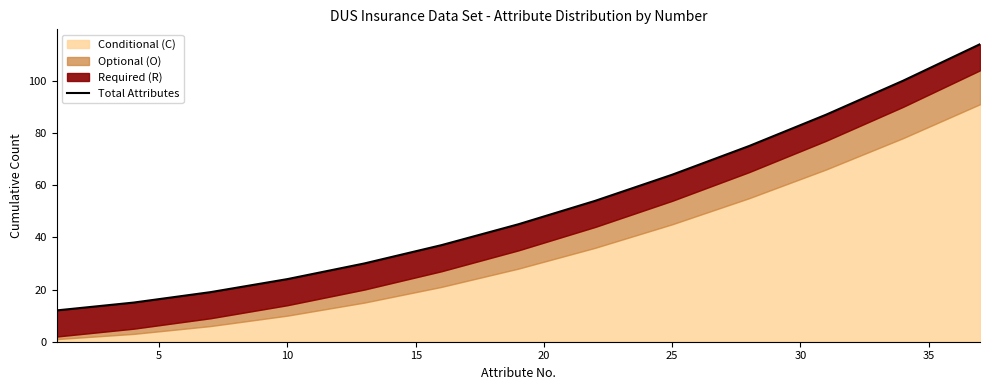

What is the value of the 13th point from the left?

114